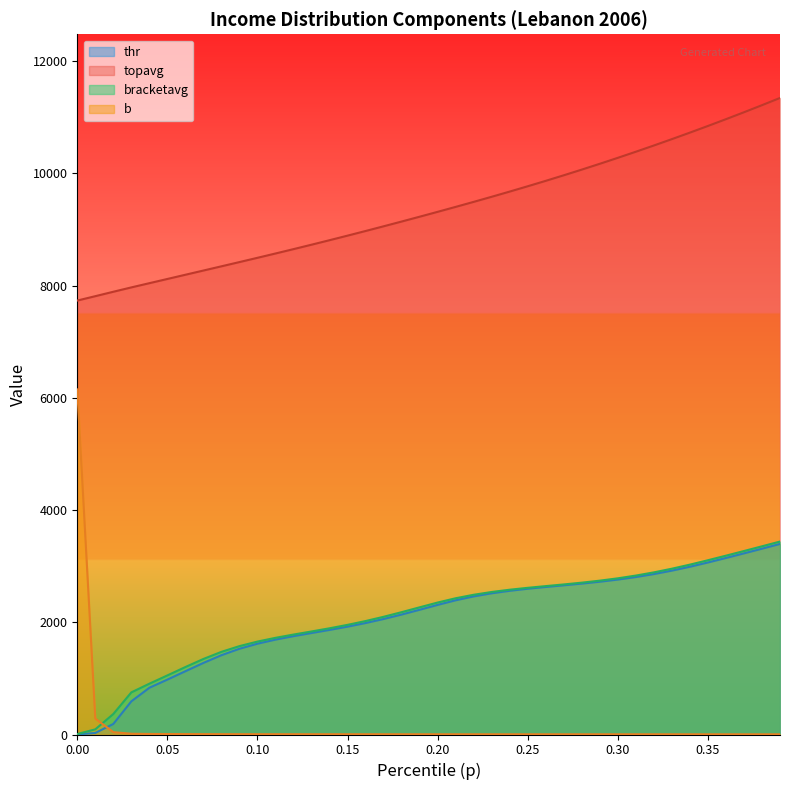

Is it true that b equals 4.9 at 0.12?

True